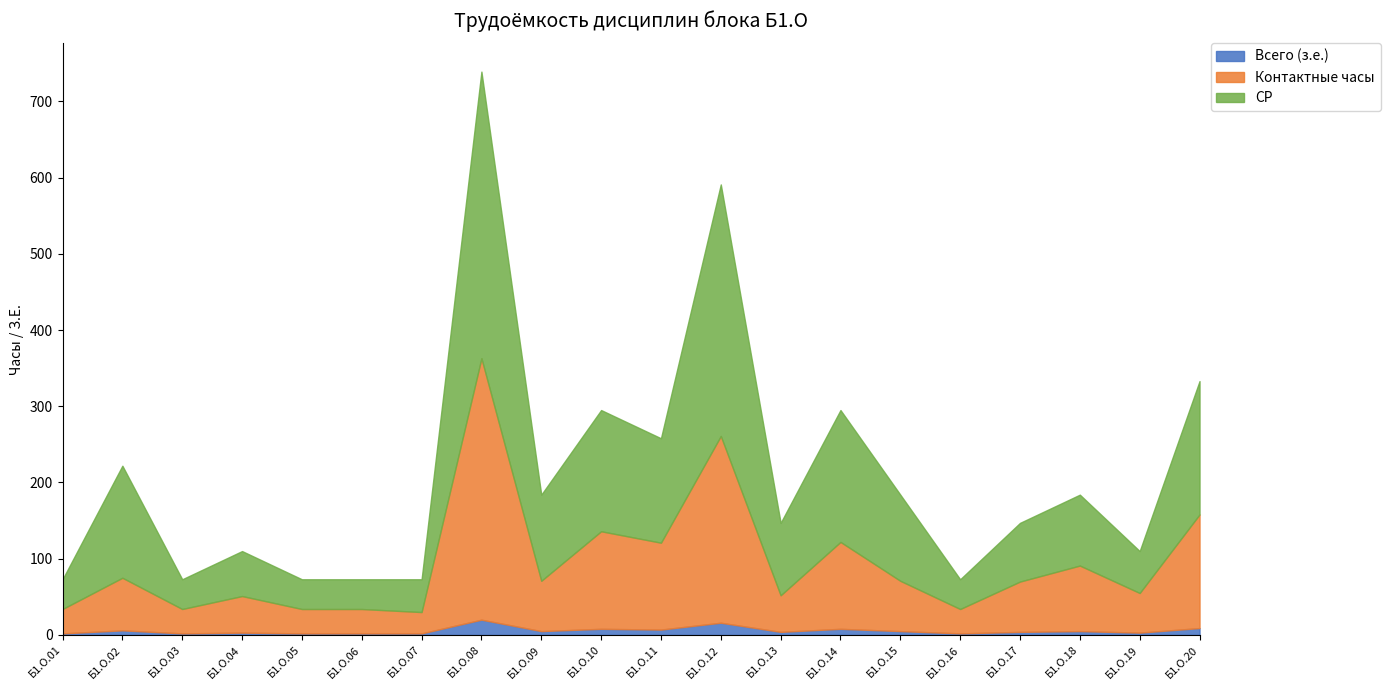

How many data points does each series have?

20